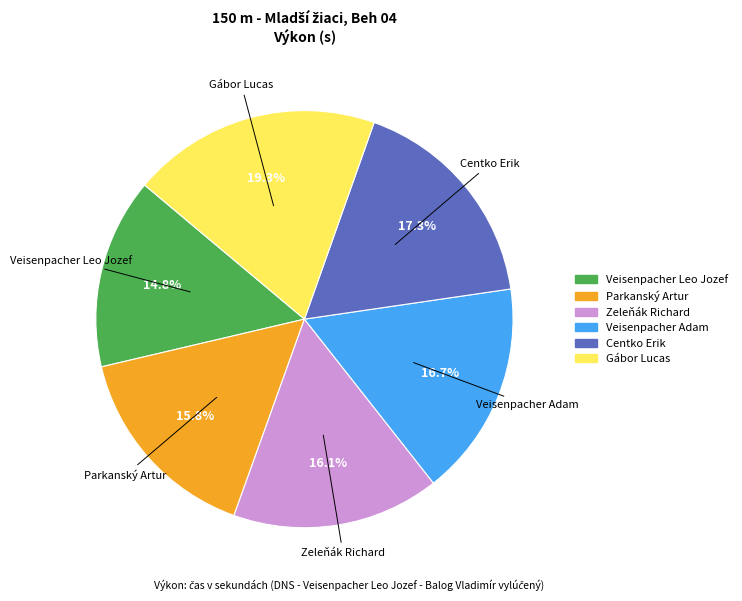

To the nearest percent, what is the difference between the Veisenpacher Adam and Veisenpacher Leo Jozef slice percentages?

2%